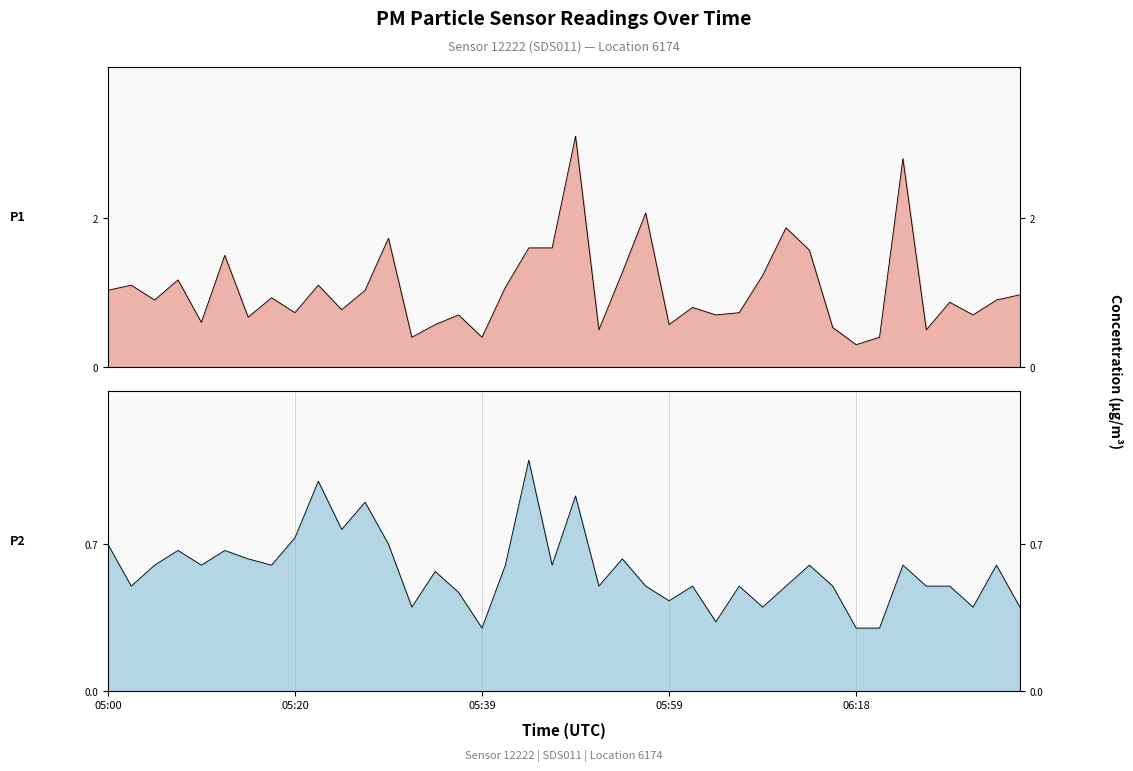

What is the value of the P2 point at the 31st from the left?

0.6